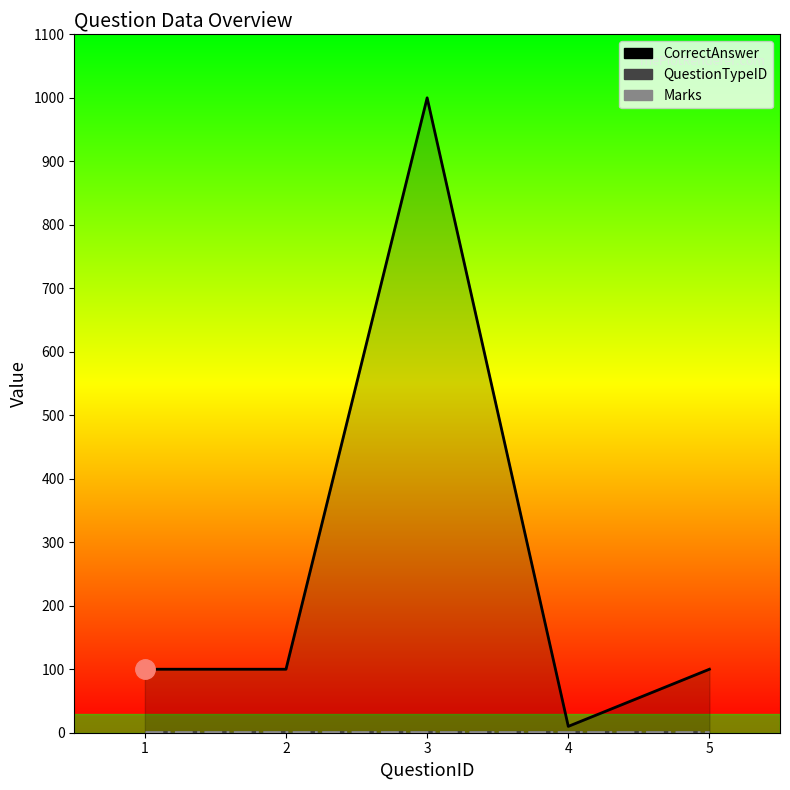

What is the total value across all series at 5?

102